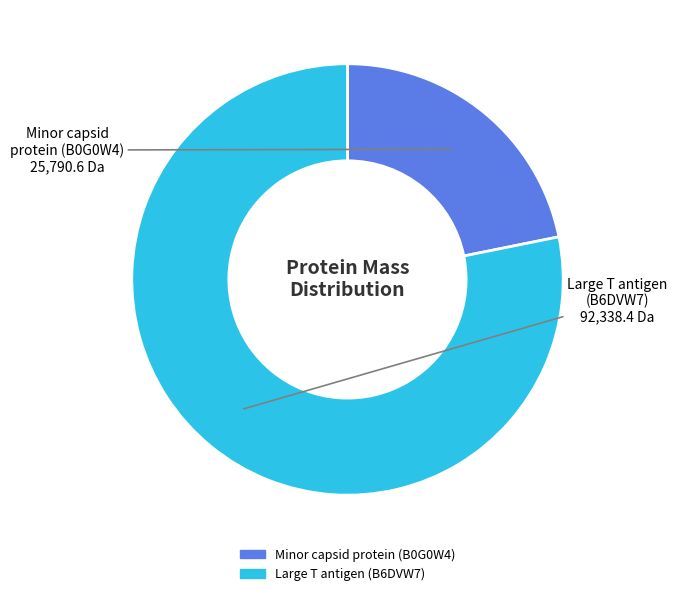

Which category has the smallest portion of the pie?

Minor capsid protein (B0G0W4)